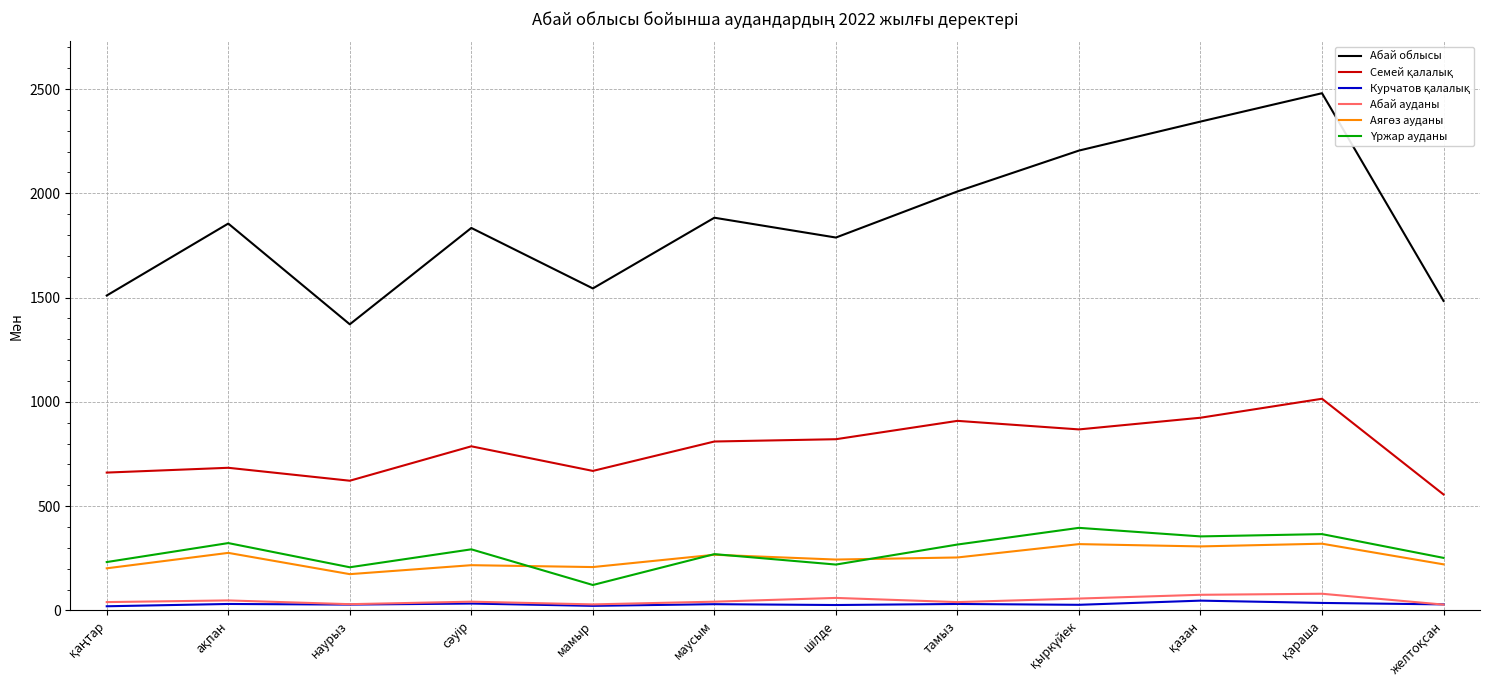

What position from the left is мамыр?

5